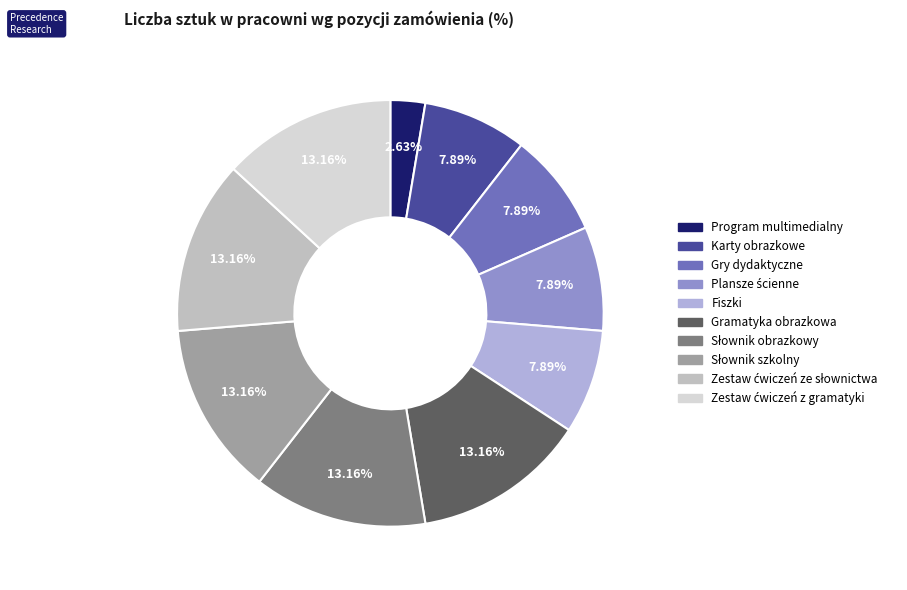

Is there a majority slice in this chart?

No